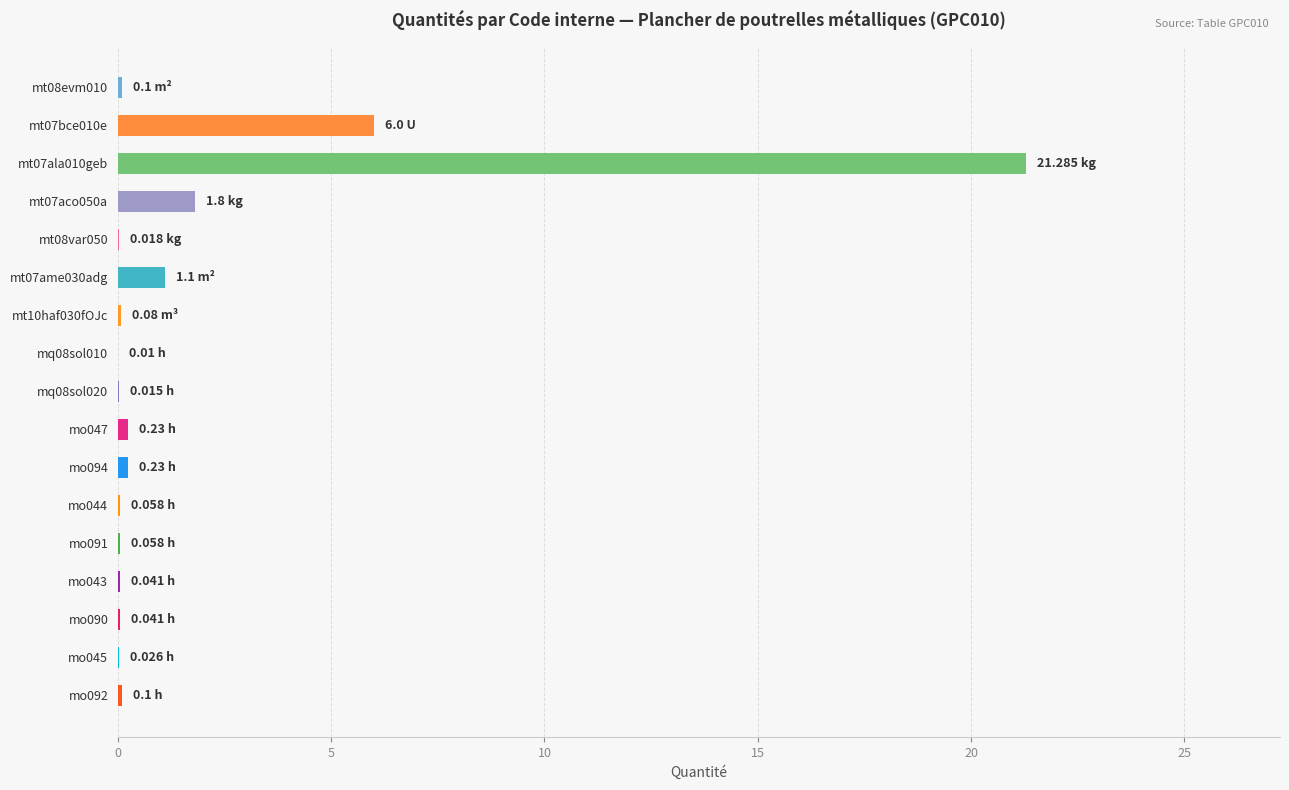

At which label is the value closest to 10?

mt07bce010e